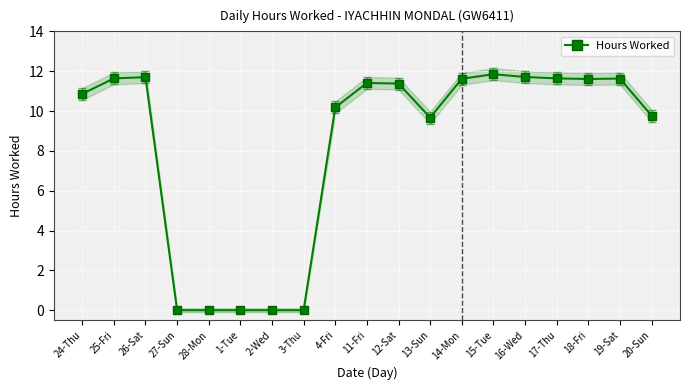

What is the value of the 10th point from the left?

11.4